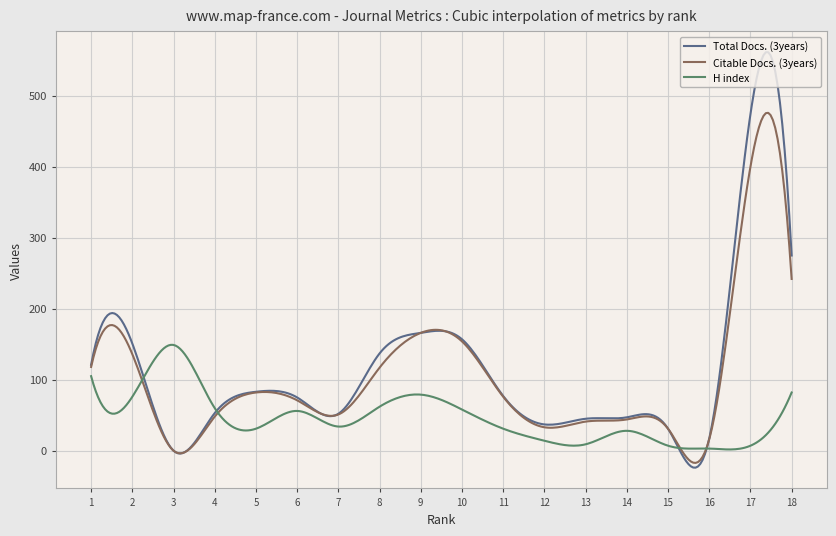

What is the maximum value for Total Docs. (3years)?

561.4